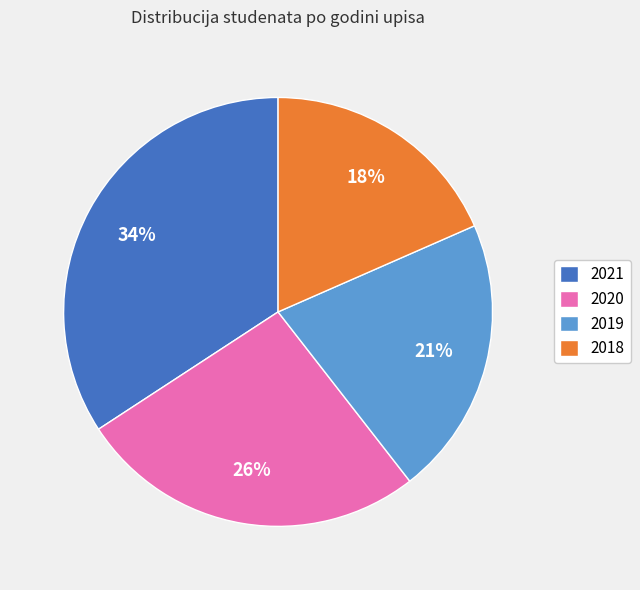

To the nearest percent, what is the combined percentage of 2018 and 2021?

53%